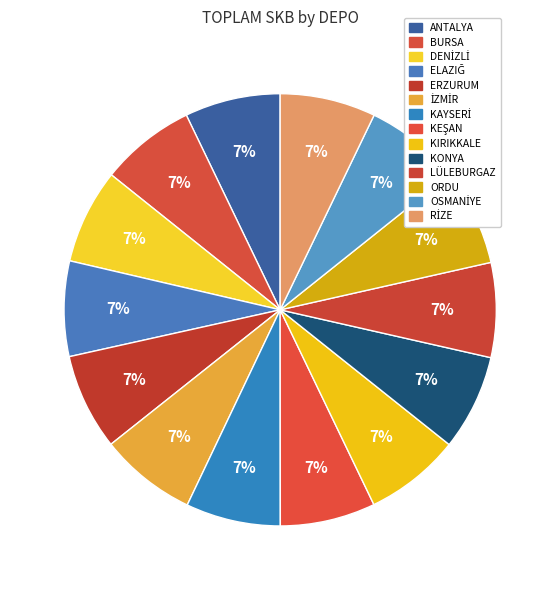

Count the number of slices in the pie.

14